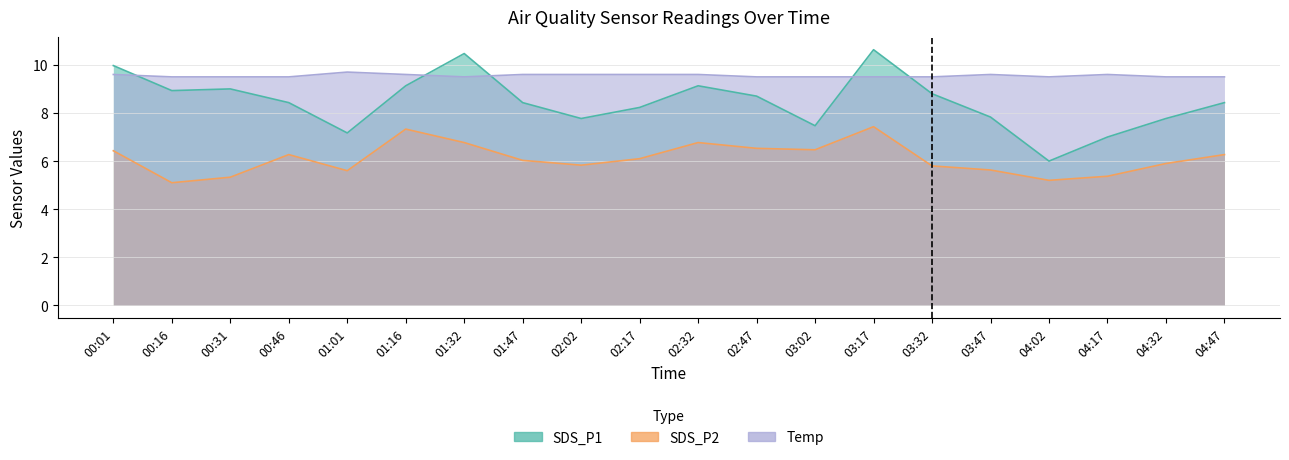

Reading left to right, list all the values displayed in this chart.

SDS_P1: 10.0	8.9	9.0	8.4	7.2	9.1	10.5	8.4	7.8	8.2	9.1	8.7	7.5	10.6	8.8	7.8	6.0	7.0	7.8	8.4
SDS_P2: 6.4	5.1	5.3	6.3	5.6	7.3	6.8	6.0	5.8	6.1	6.8	6.5	6.5	7.4	5.8	5.6	5.2	5.4	5.9	6.3
Temp: 9.6	9.5	9.5	9.5	9.7	9.6	9.5	9.6	9.6	9.6	9.6	9.5	9.5	9.5	9.5	9.6	9.5	9.6	9.5	9.5